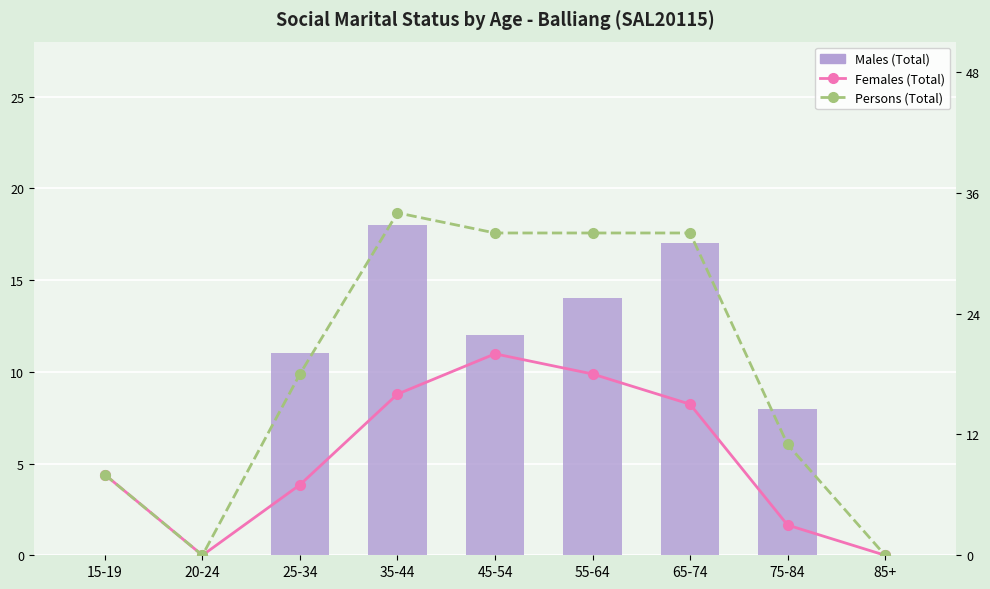

At which label is Females (Total) closest to 10?

15-19